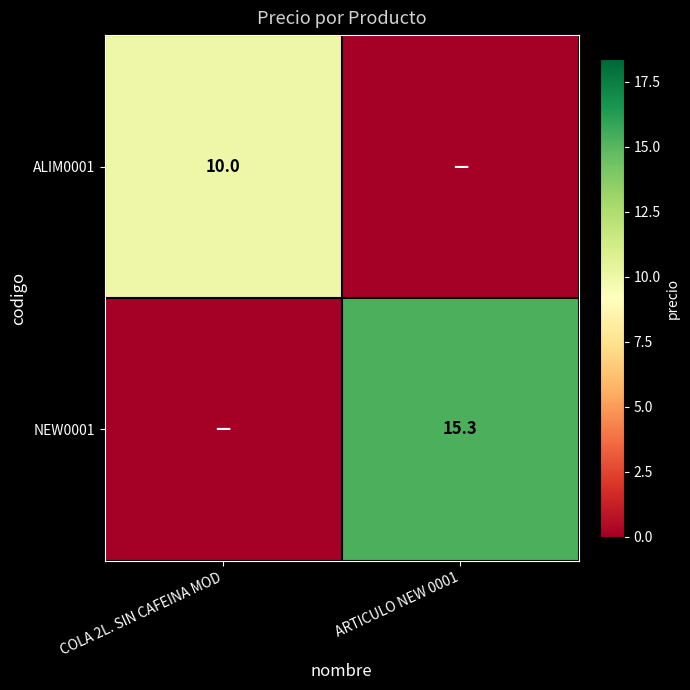

The value of NEW0001 at ARTICULO NEW 0001 is 3.4. True or false?

False